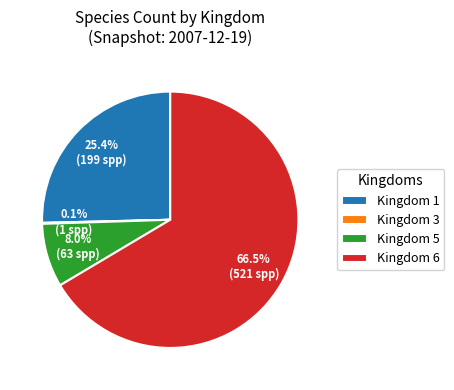

Approximately how many times larger is the value at Kingdom 6 compared to Kingdom 1?

2.6